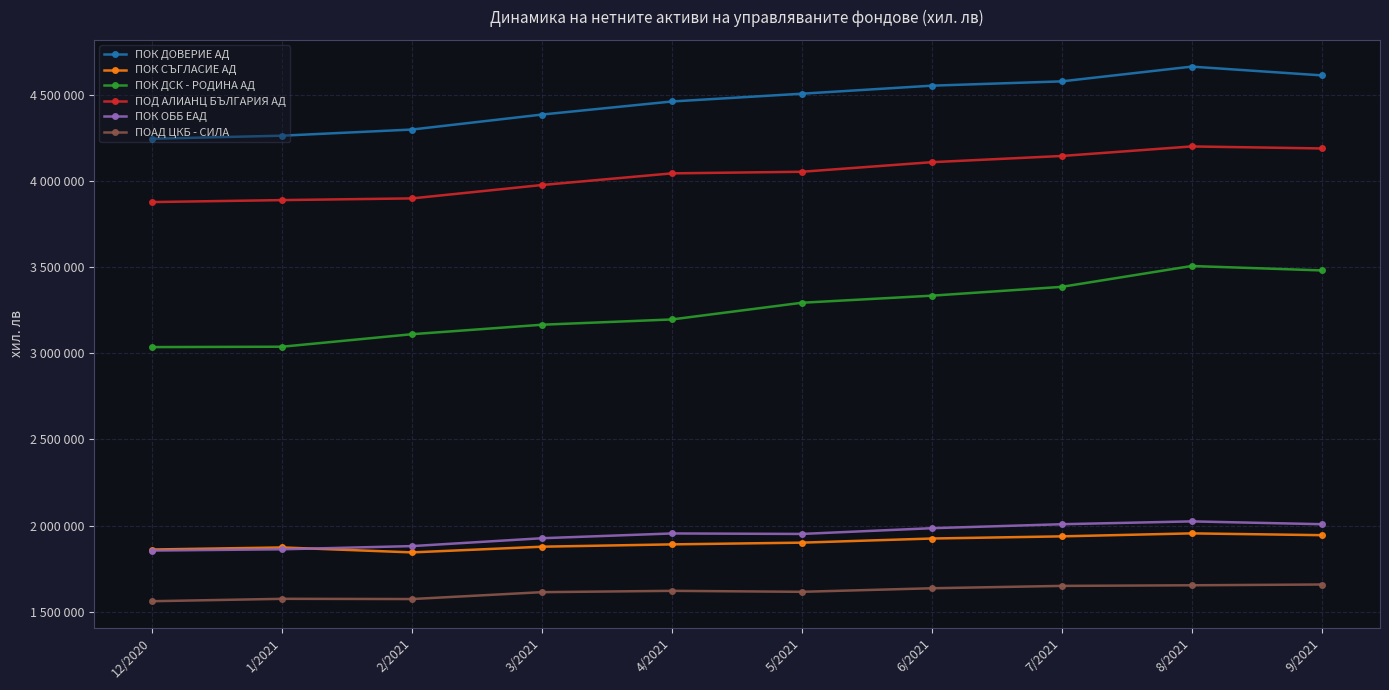

Is this an area chart (filled region under the line)?

No